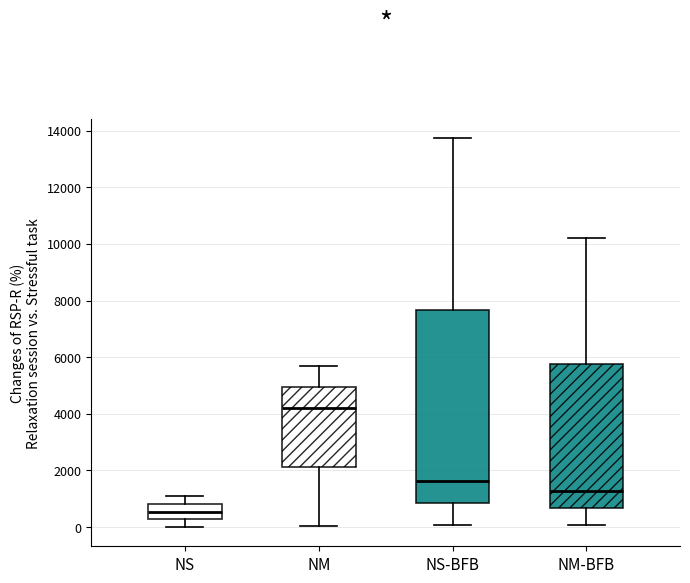

Comparing the boxes themselves (not the whiskers), which one is the tallest?

NS-BFB